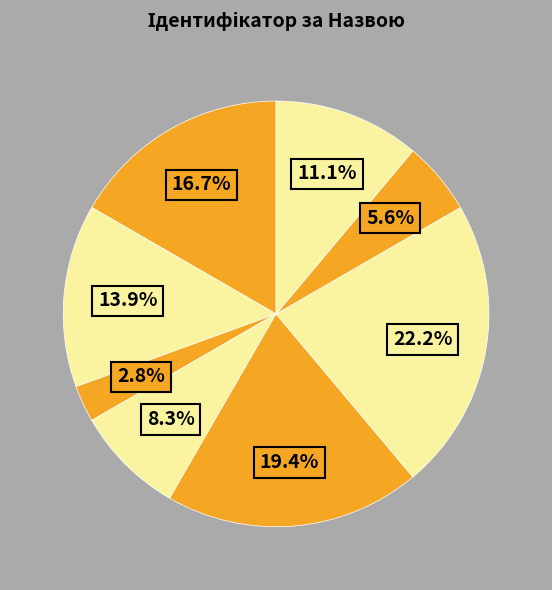

Rank the categories by value from lowest to highest.

Генеральний директор, Начальник, Головний лікар, Ректор, В.о. начальника, В.о. директора, Директор, Завідувач філією